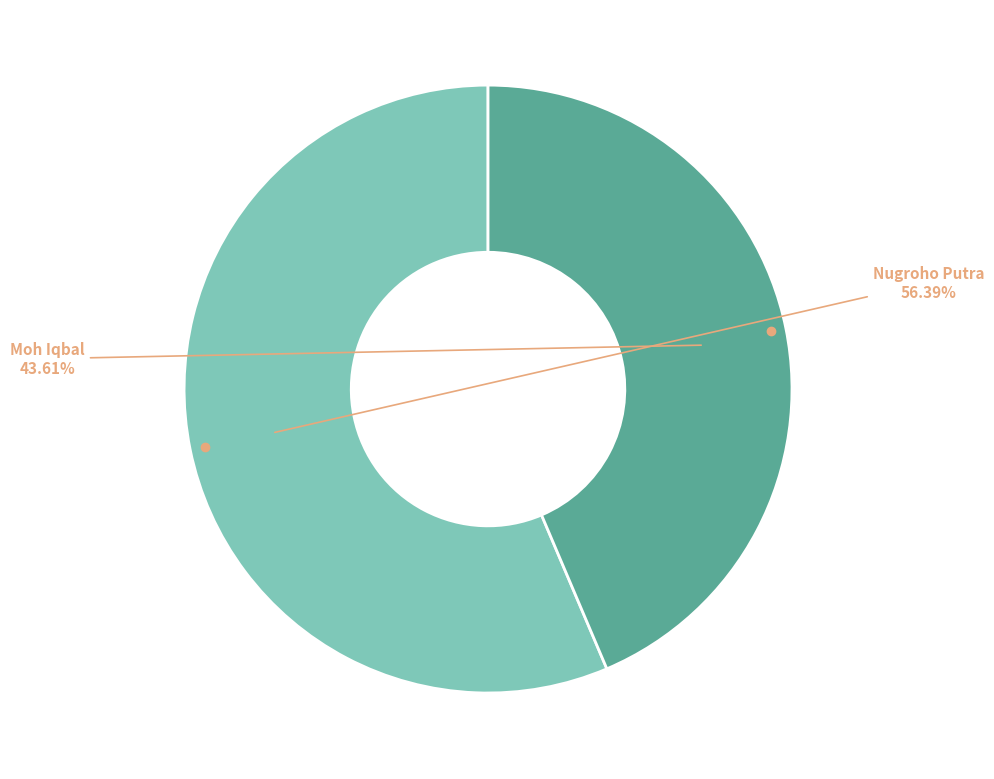

To the nearest percent, what is the difference between the largest and smallest slice percentages?

13%